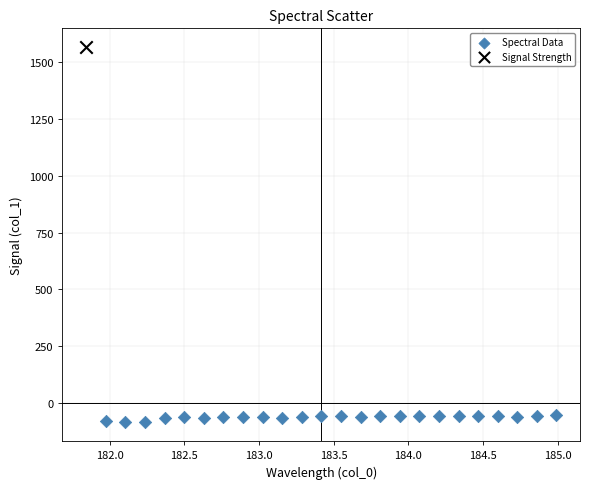

What are all the series names shown in the legend?

Spectral Data, Signal Strength